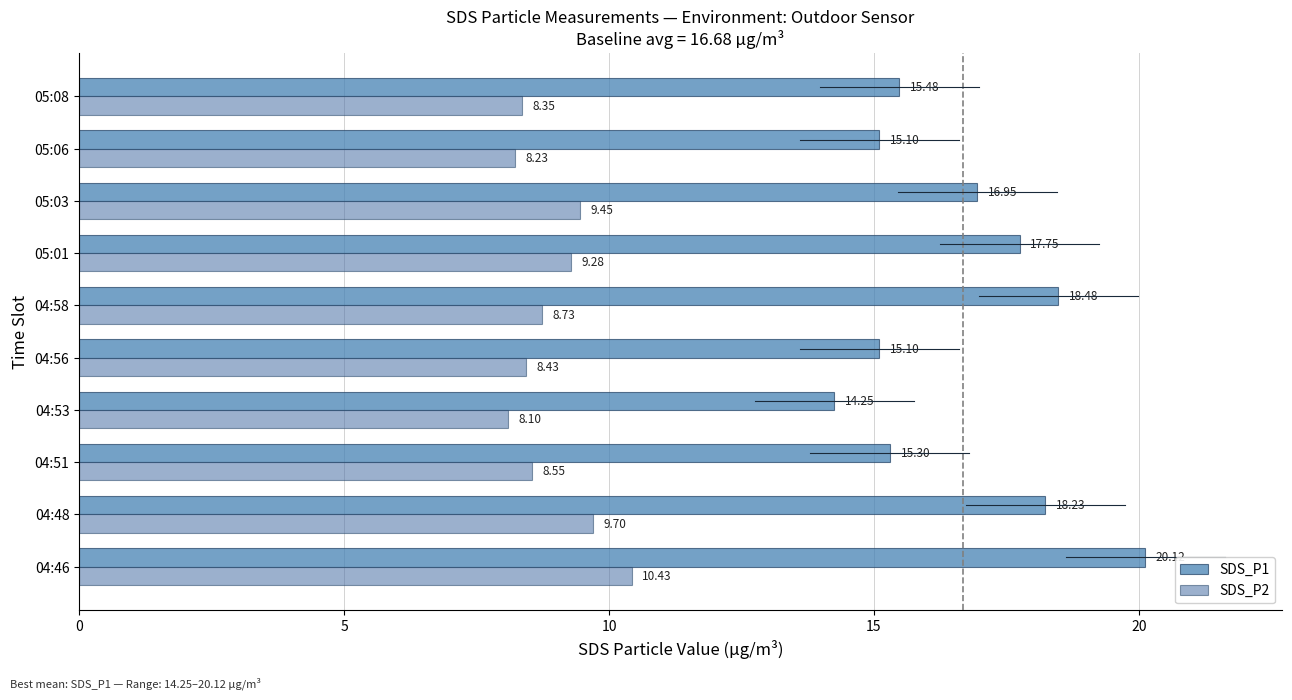

What is the difference between the maximum and minimum values in the SDS_P1 series?

5.9